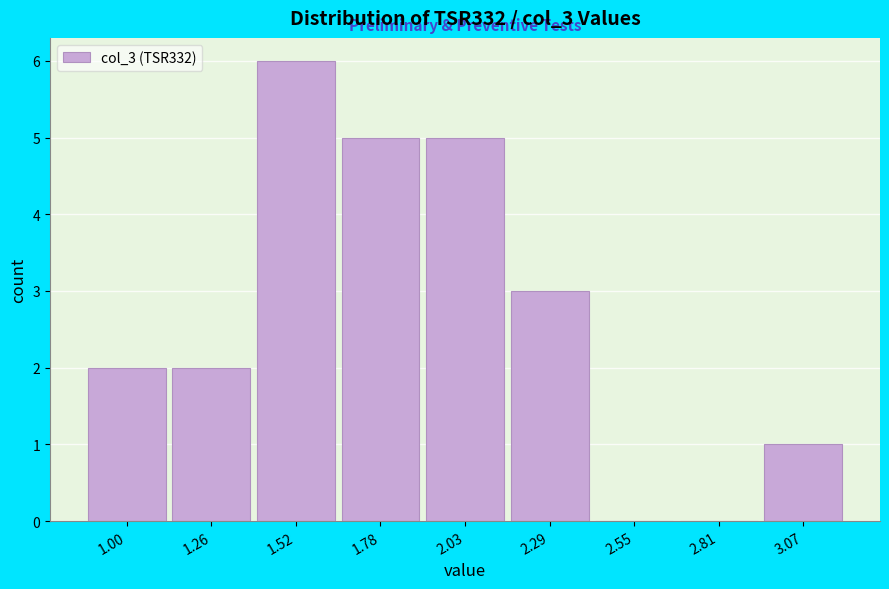

What is the height of the bar covering 1.40 to 1.65 on the x-axis? Neither the bar edges nor the heights are printed on the chart, so give them approximately, as read against the axes.

6